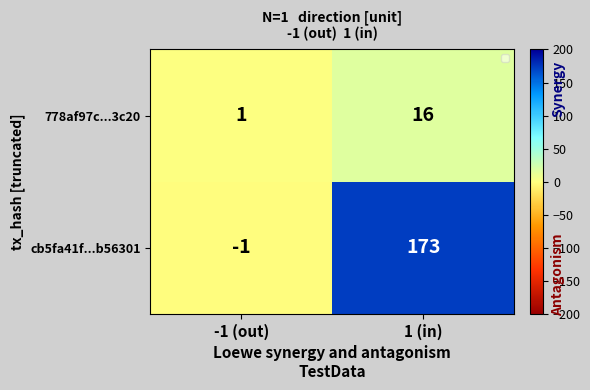

Rank the series at 1 (in) from highest to lowest value.

cb5fa41f...b56301, 778af97c...3c20